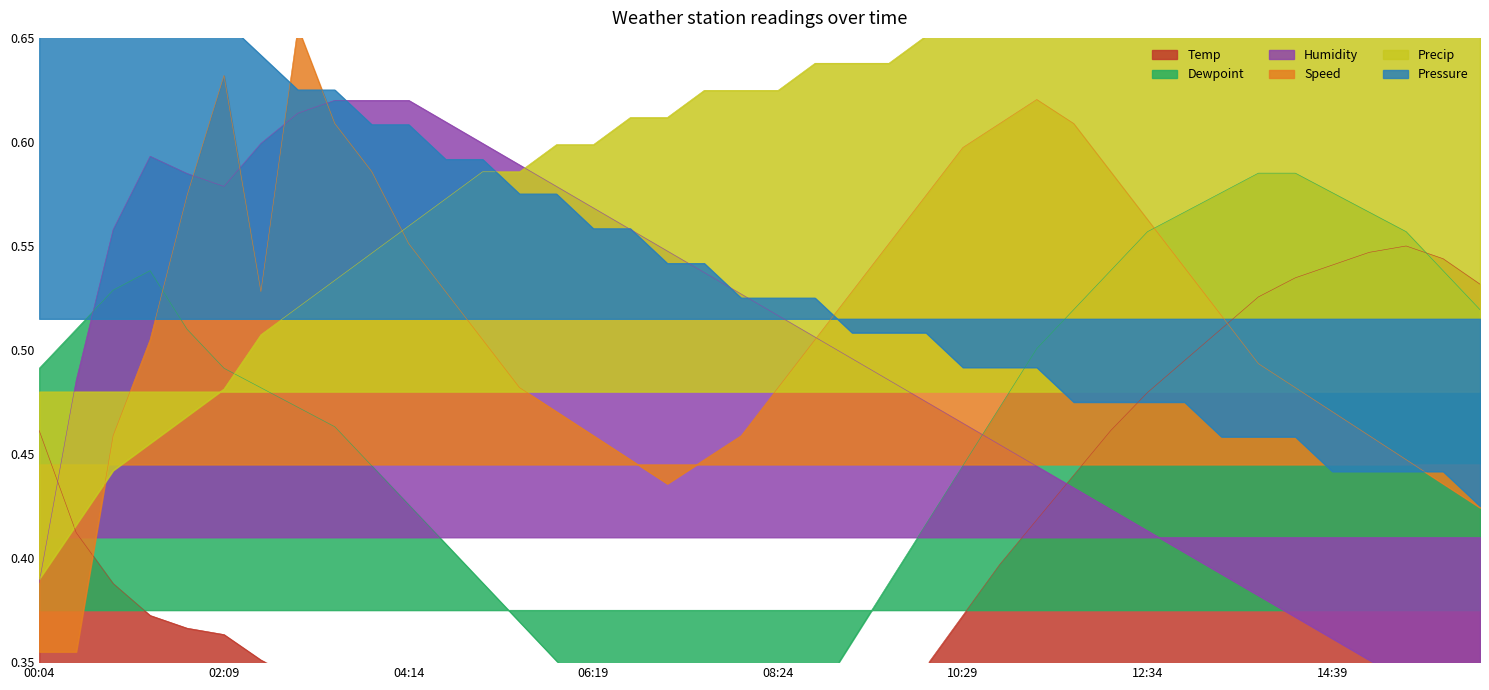

What is the maximum value shown in the chart?

0.7